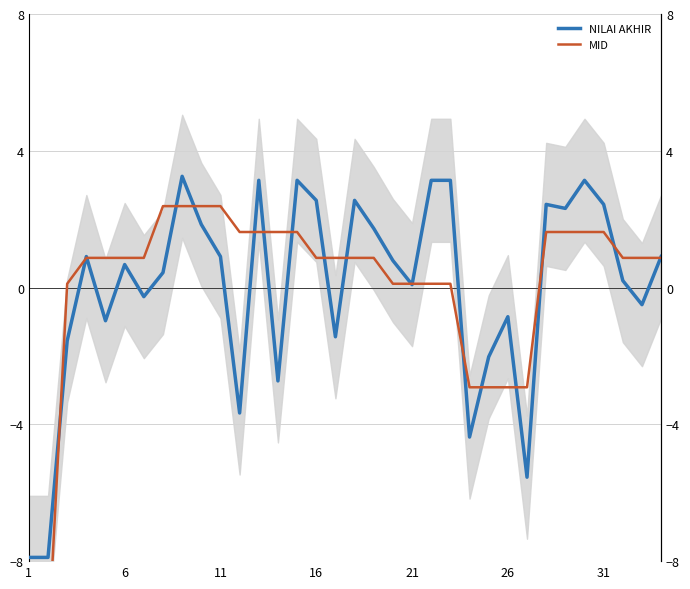

Does the chart have visible grid lines?

Yes